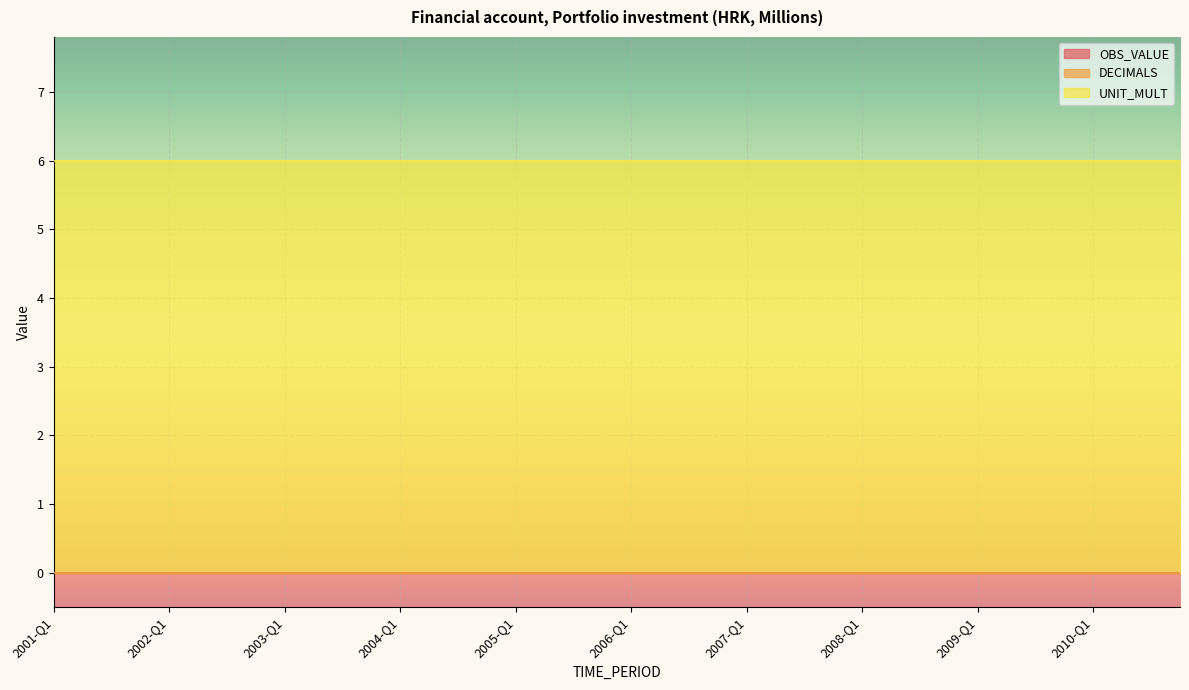

True or false: OBS_VALUE and UNIT_MULT intersect in this chart.

False